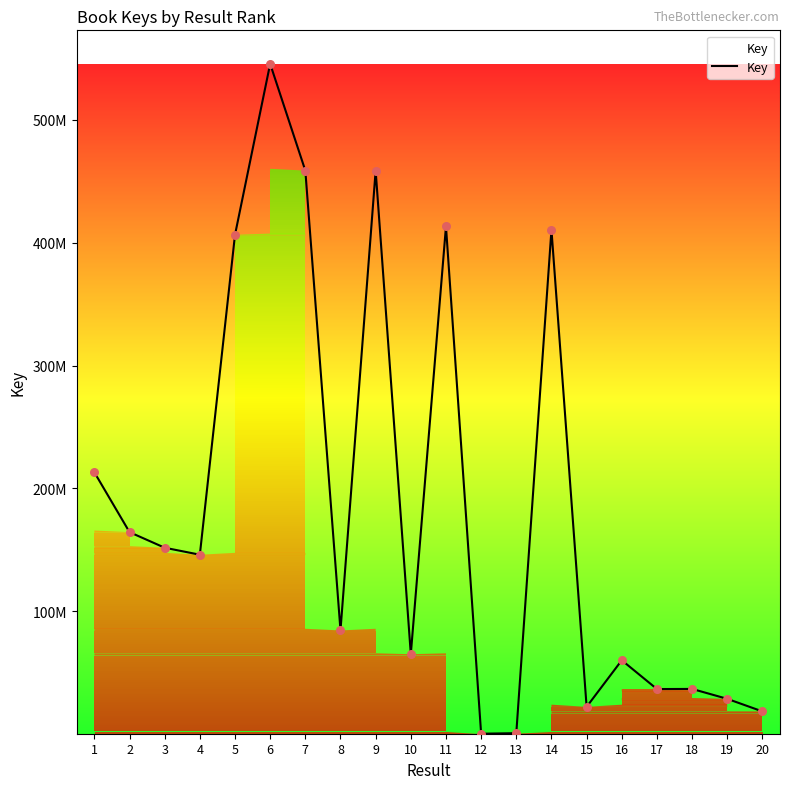

Does the chart have visible grid lines?

No